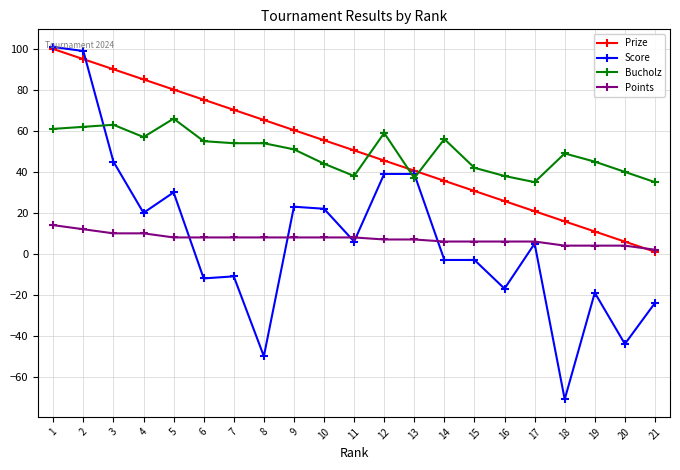

True or false: Bucholz has more than 0 points higher than both neighbors.

True